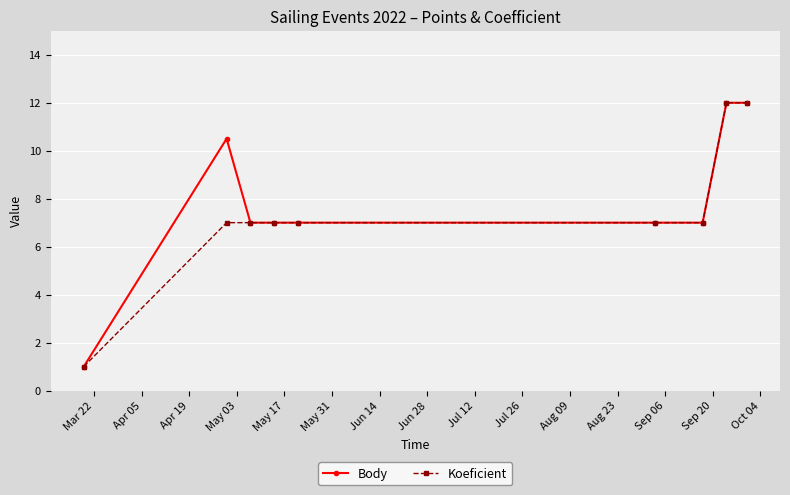

What is the smallest value displayed?

1.0